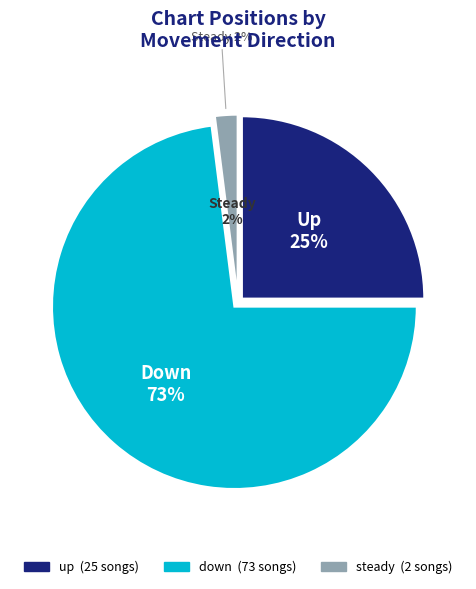

What is the change in value from down to -?

-71